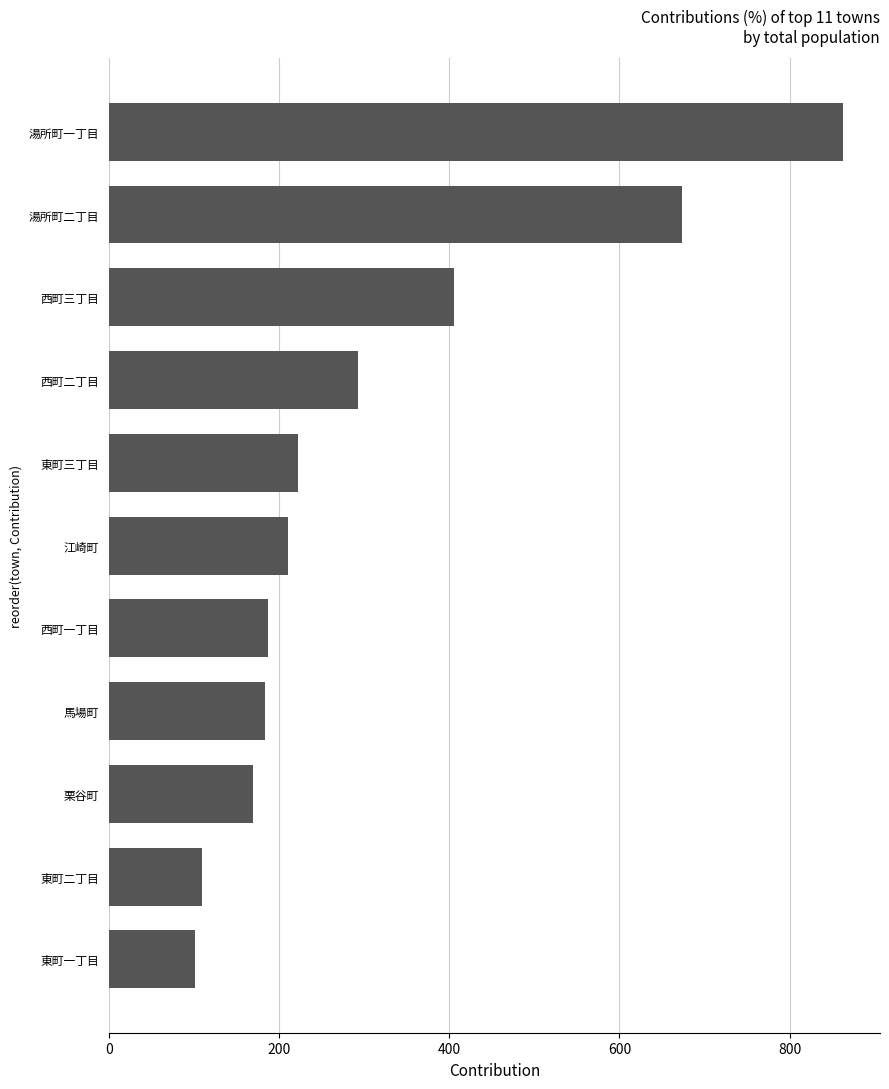

Approximately how many times larger is the value at 江崎町 compared to 西町三丁目?

0.5